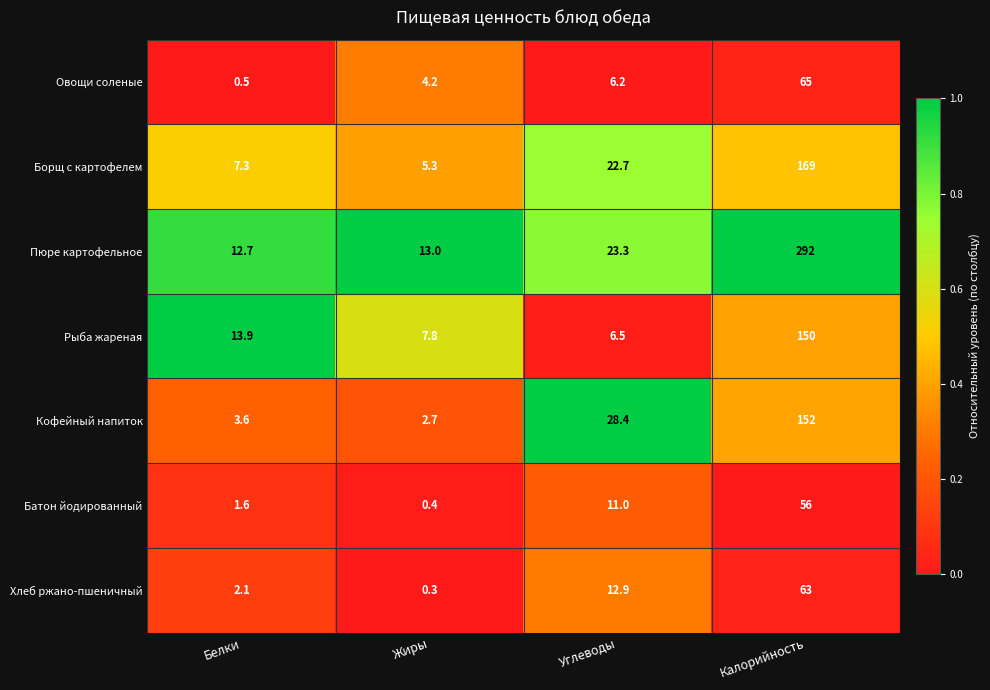

Is it true that Рыба жареная equals 13.9 at Белки?

True